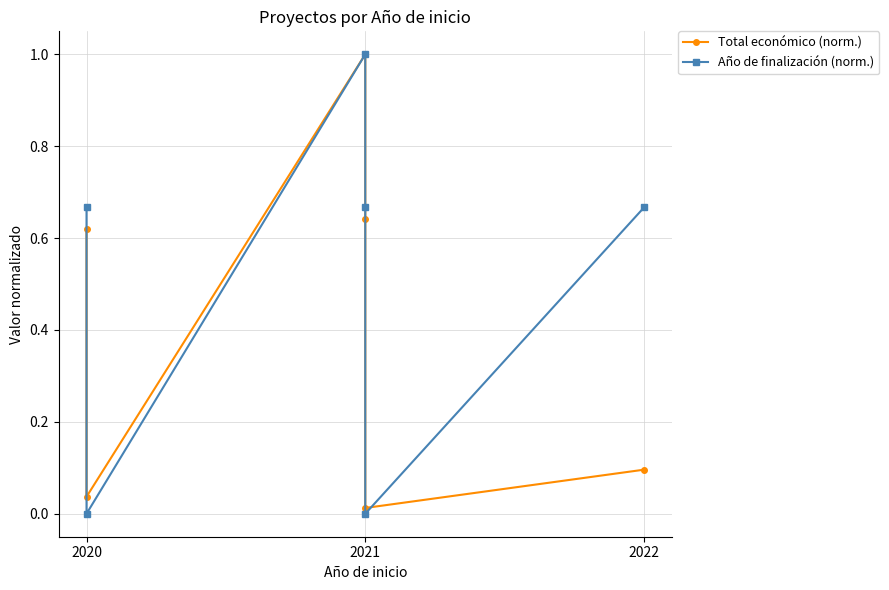

Between which two adjacent categories do Año de finalización (norm.) and Total económico (norm.) first intersect?

2020 and 2020